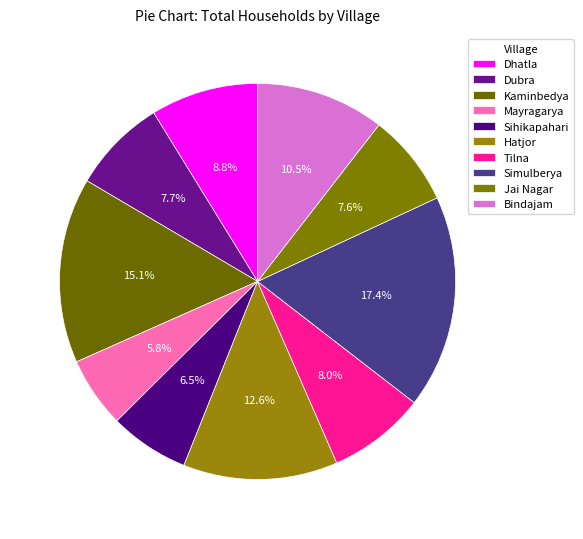

What is the change in value from Sihikapahari to Jai Nagar?

+13